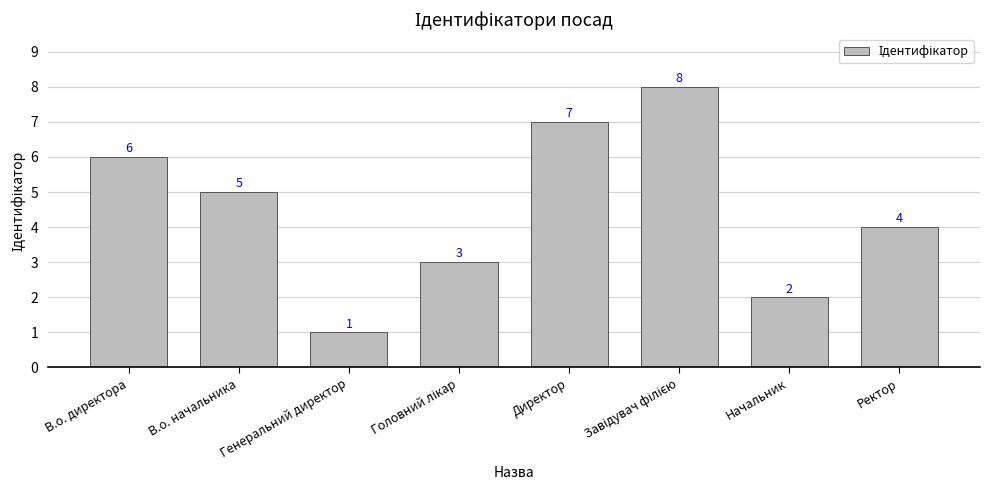

What is the maximum value shown in the chart?

8